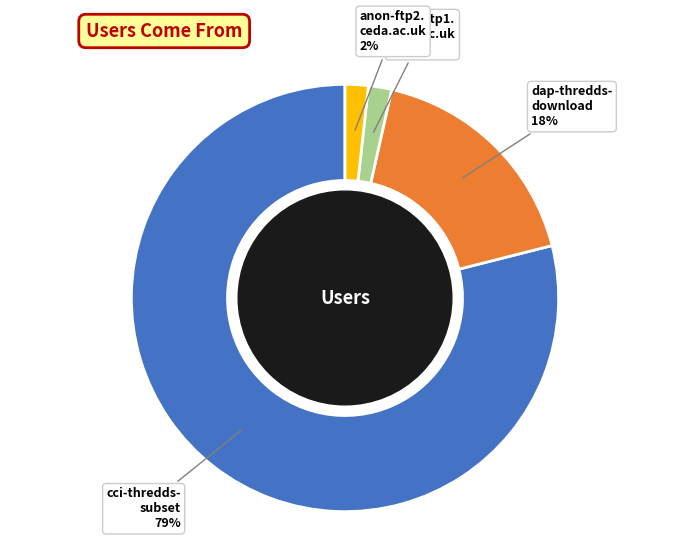

To the nearest percent, what is the average slice percentage?

25%